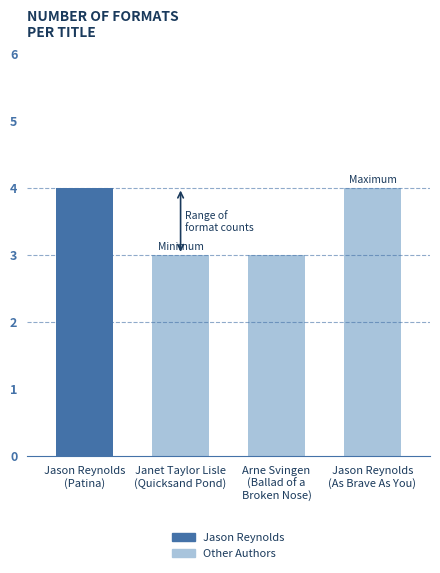

What position from the left is Jason Reynolds
(Patina)?

1